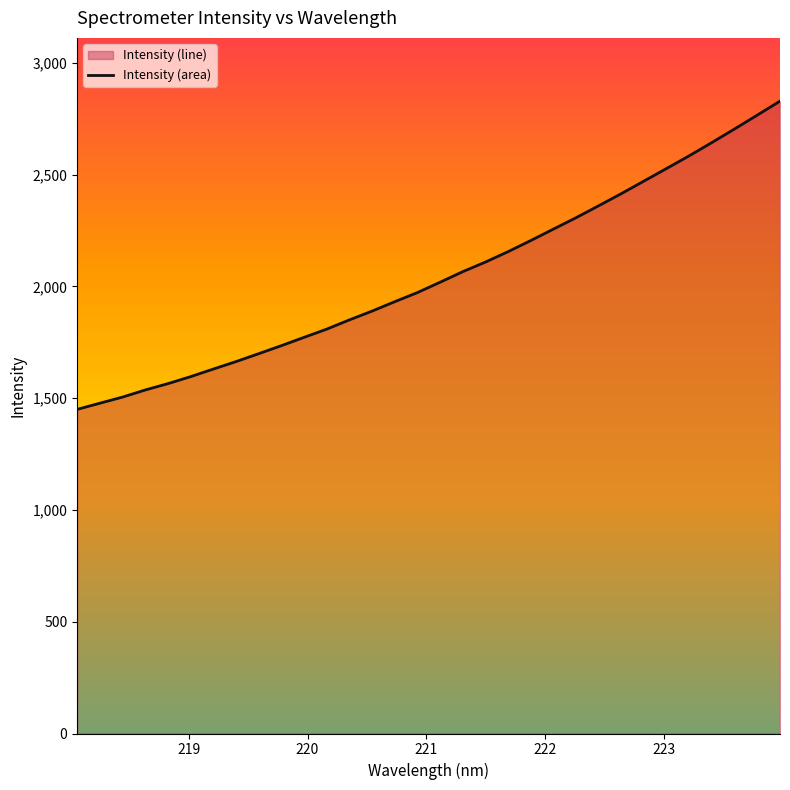

What is the difference between the maximum and minimum values?

1378.8